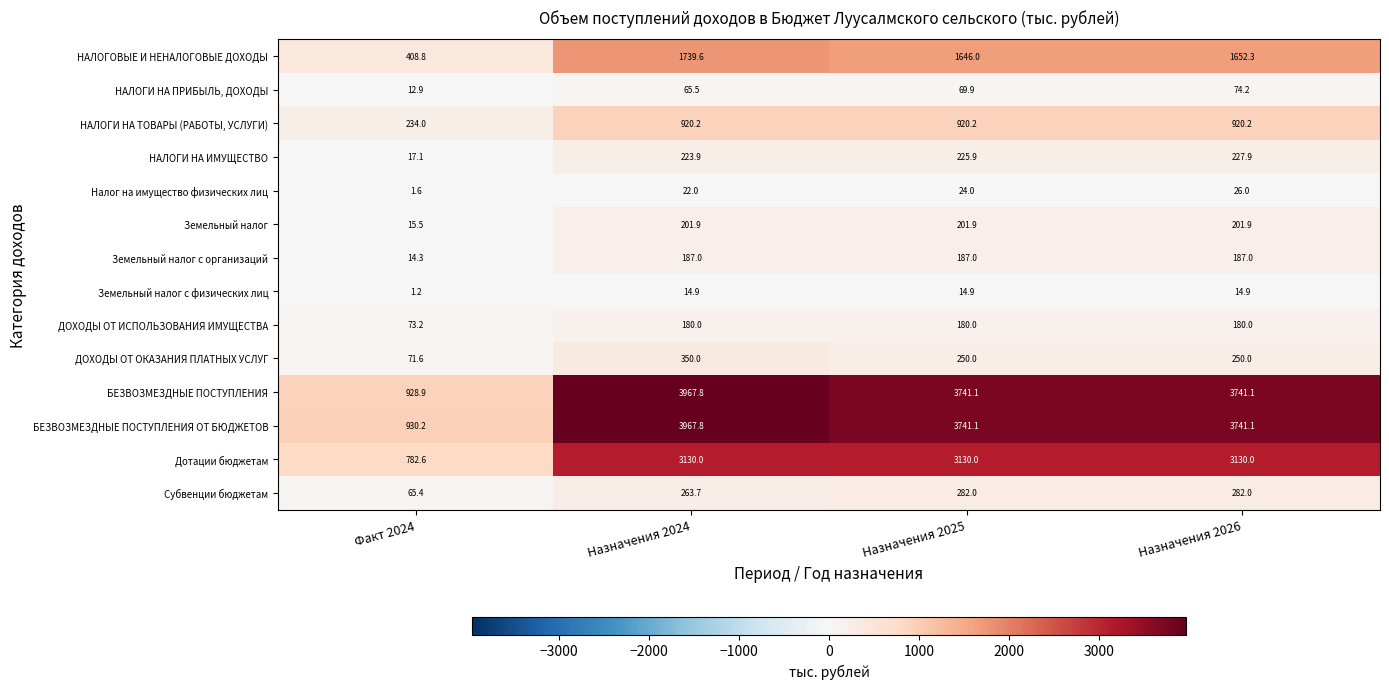

What value does the Субвенции бюджетам series have at Факт 2024?

65.4